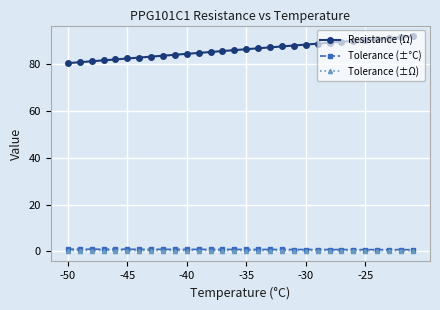

How many lines are shown in the chart?

3